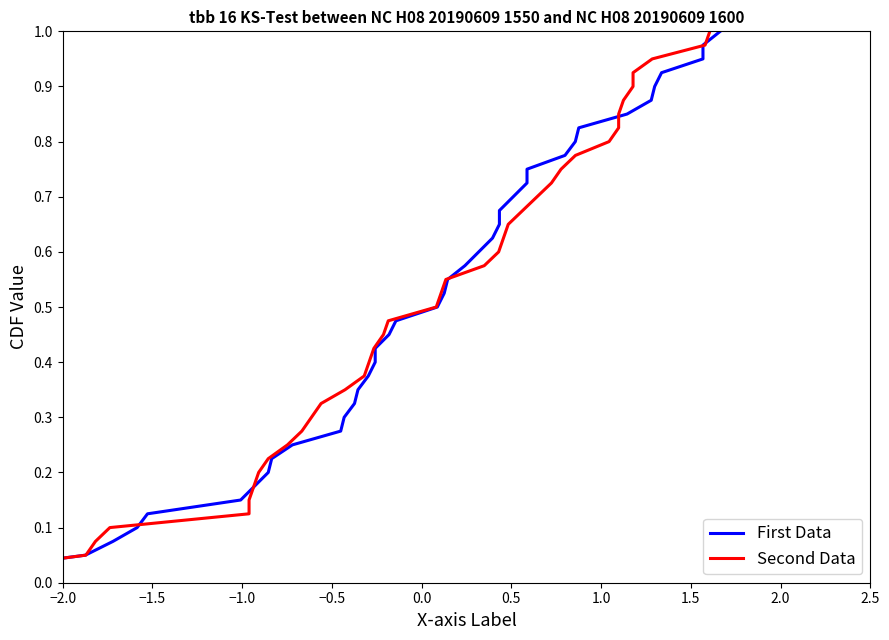

Is the value of Second Data at 37 greater than the value of First Data at 2.5?

Yes